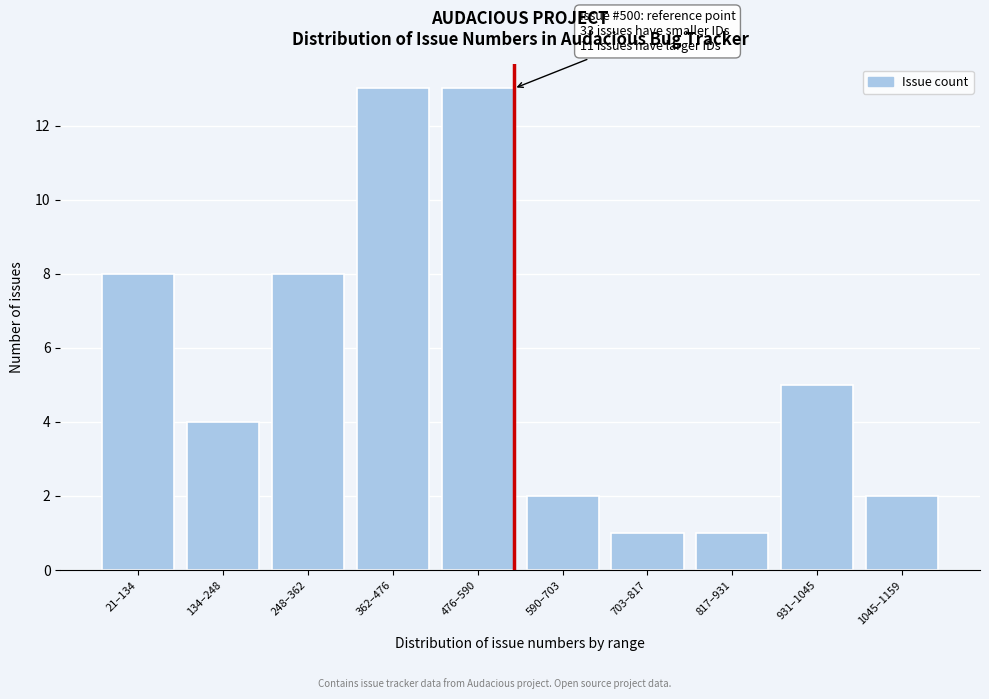

Reading right to left, what are all the values shown in this chart?

2	5	1	1	2	13	13	8	4	8